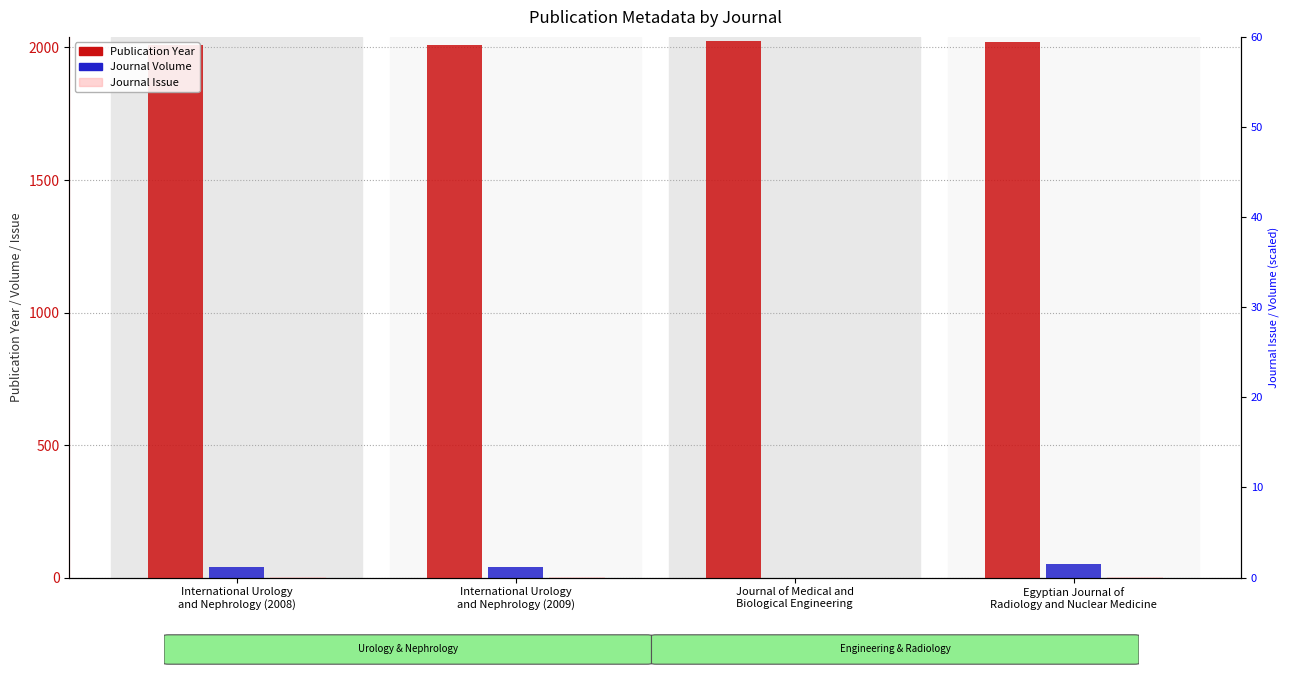

True or false: Journal Volume has a value of 61 at International Urology
and Nephrology (2009).

False